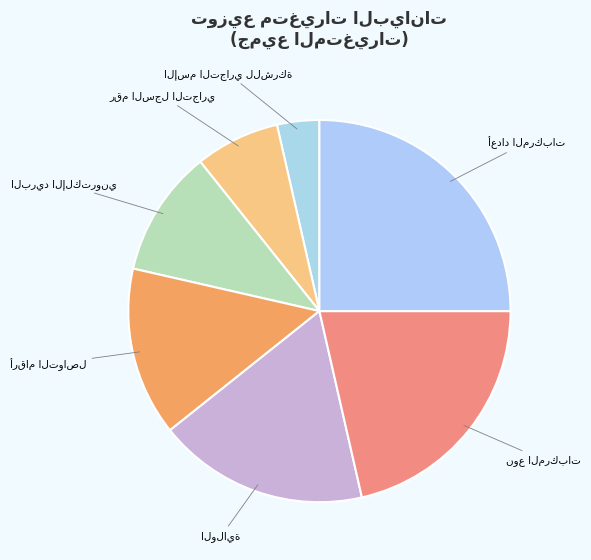

Is it true that أرقام التواصل is 25% of the pie?

False